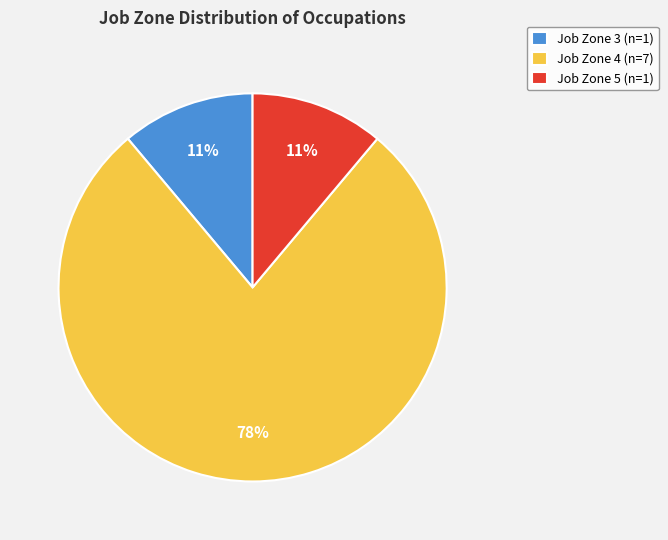

Do Job Zone 3 (n=1) and Job Zone 4 (n=7) together represent more than half of the pie?

Yes